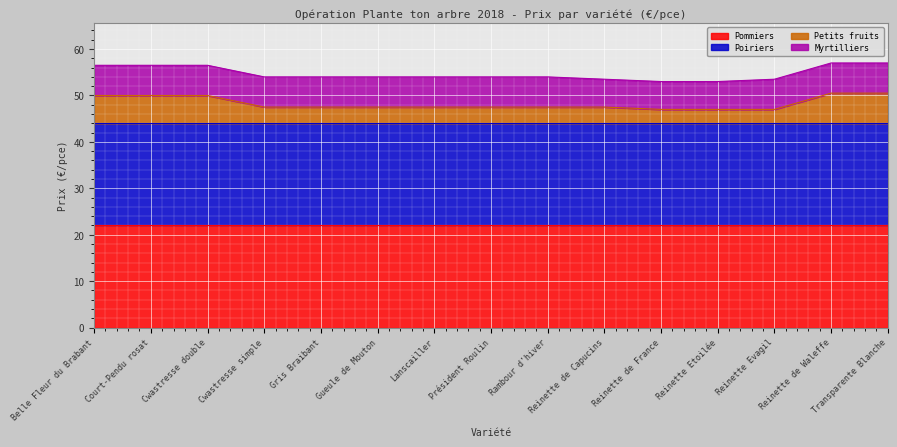

List the series in order of their peak value, highest first.

Pommiers, Poiriers, Petits fruits, Myrtilliers